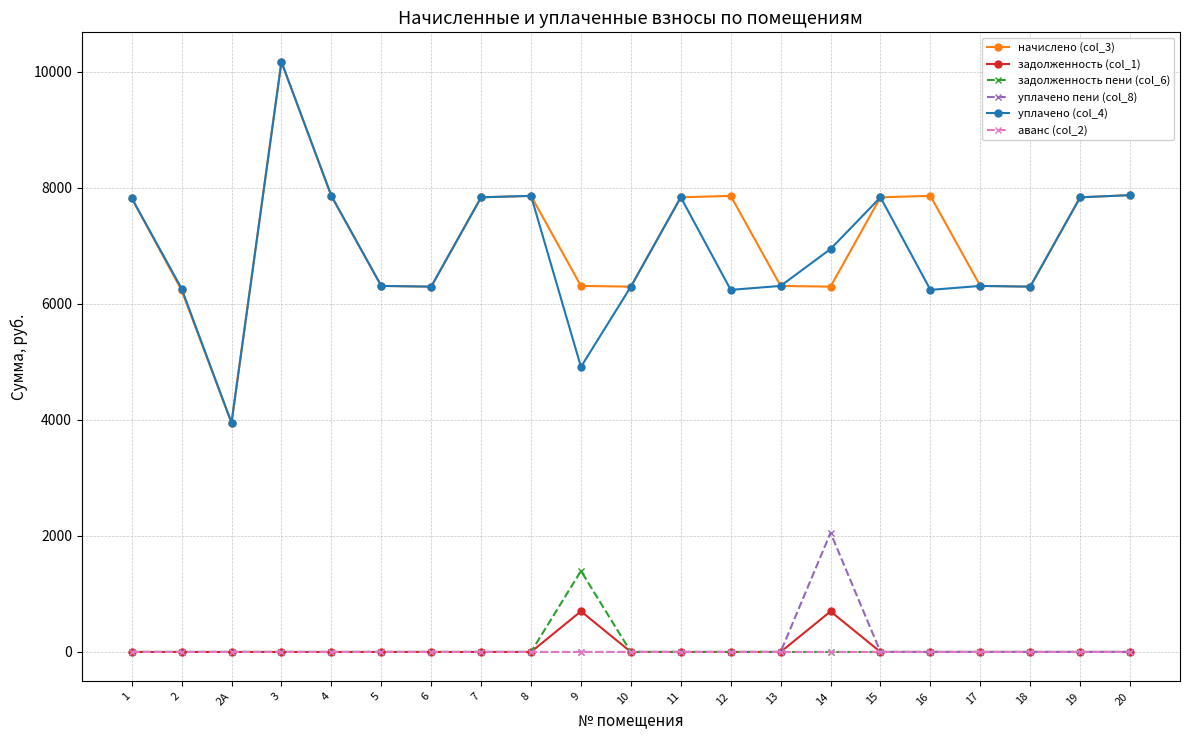

How many distinct data groups are displayed?

6